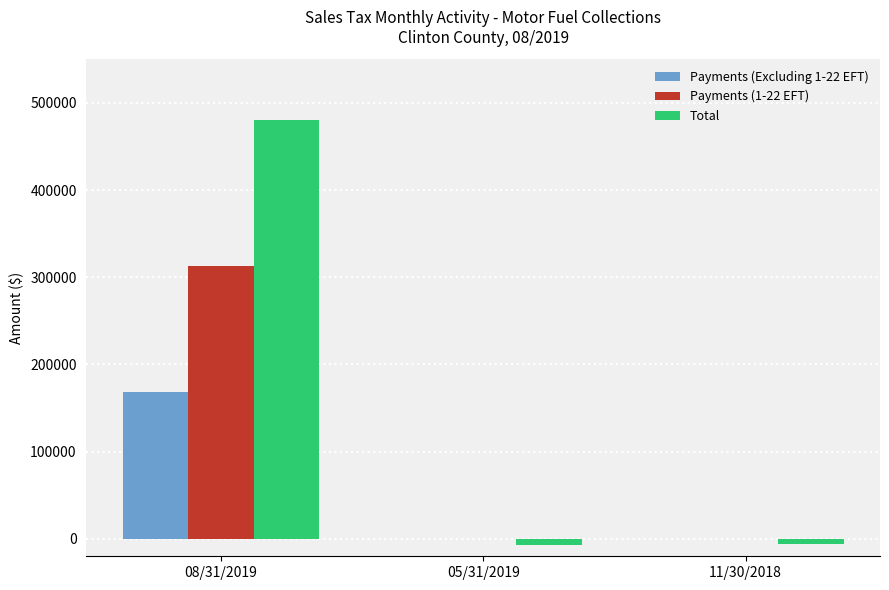

The value of Total at 08/31/2019 is 480465.0. True or false?

True